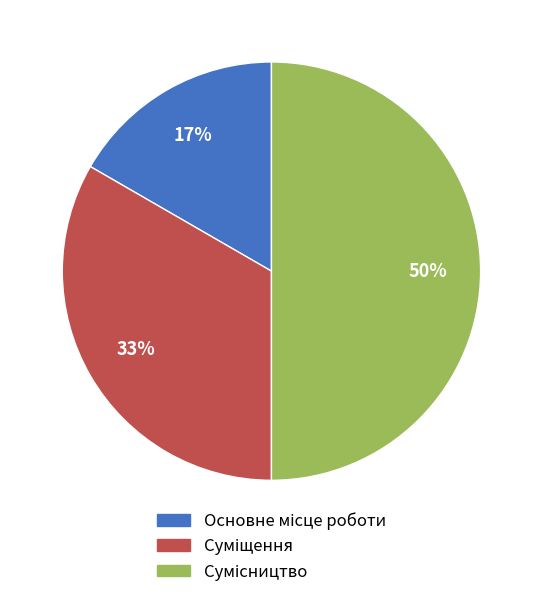

To the nearest percent, what is the average slice percentage?

33%